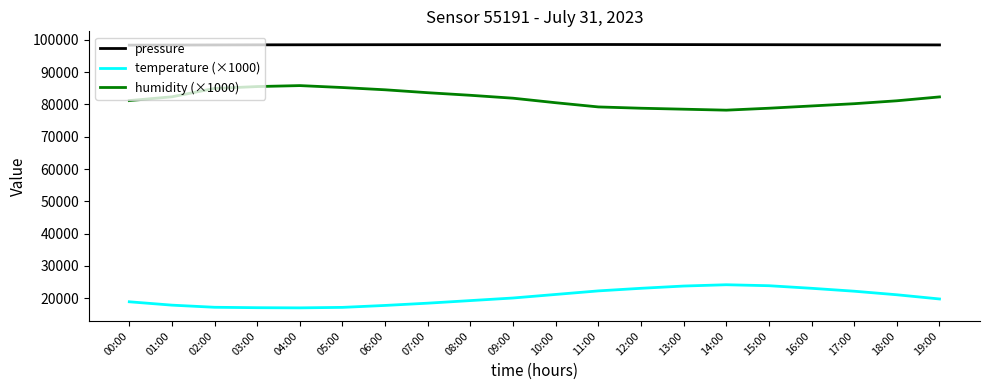

What is the spread (max minus min) of values at 11:00?

76210.4